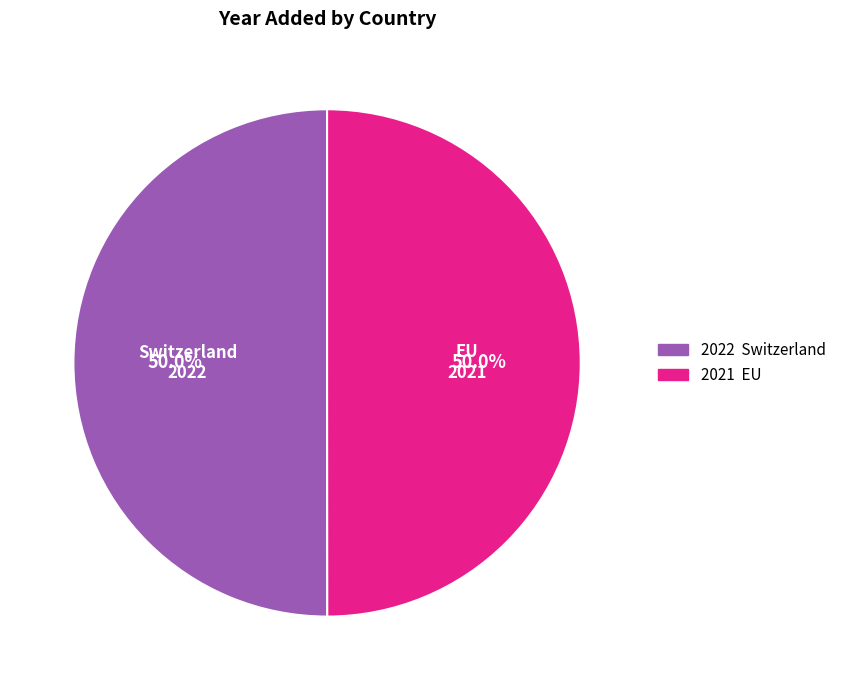

What portion of the pie excludes EU?

50.0%